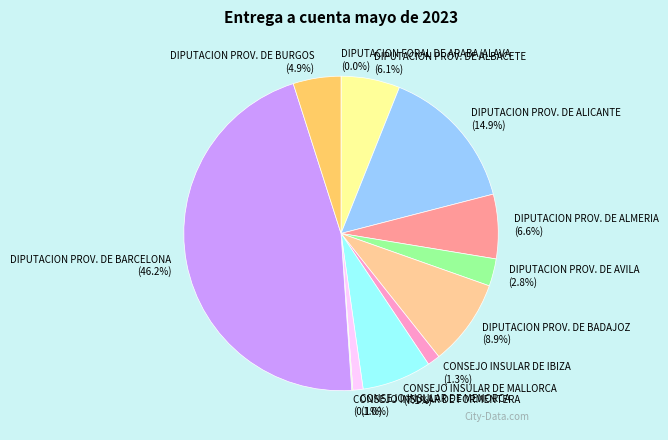

The DIPUTACION PROV. DE BARCELONA slice represents 35% of the pie. True or false?

False